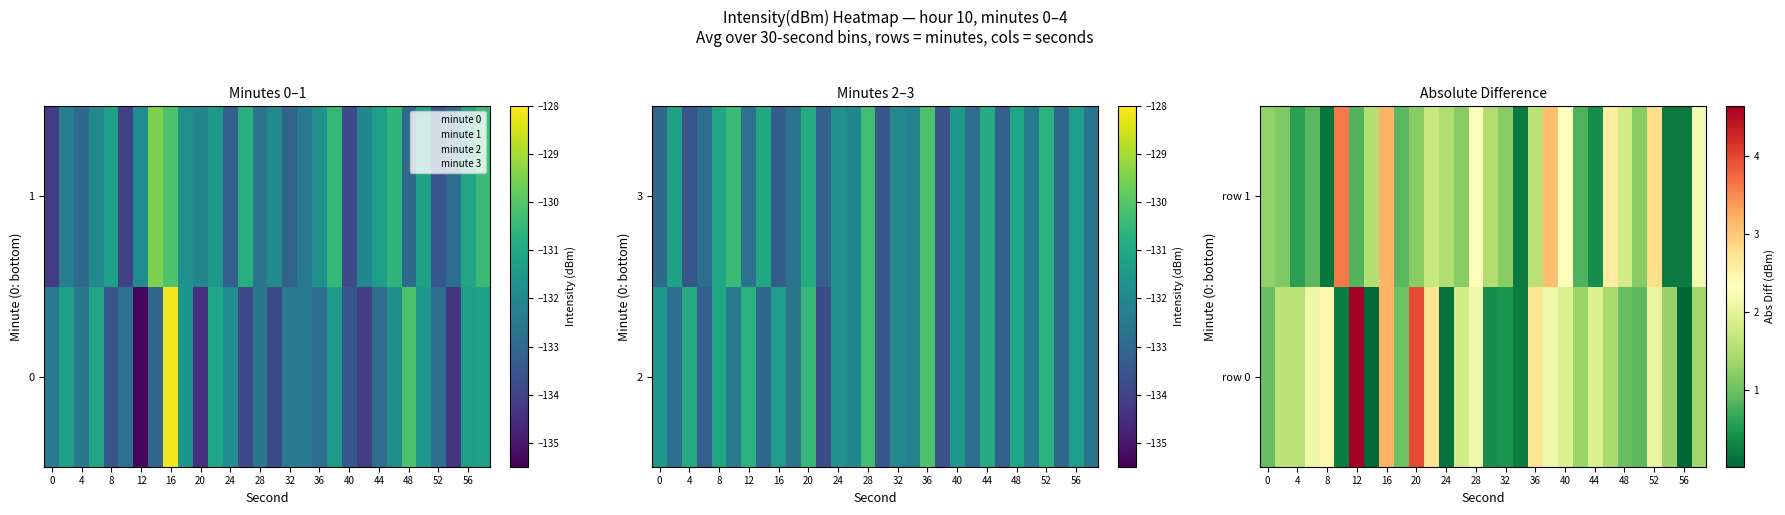

True or false: row_0 has a value of 1.6 at 4.

True